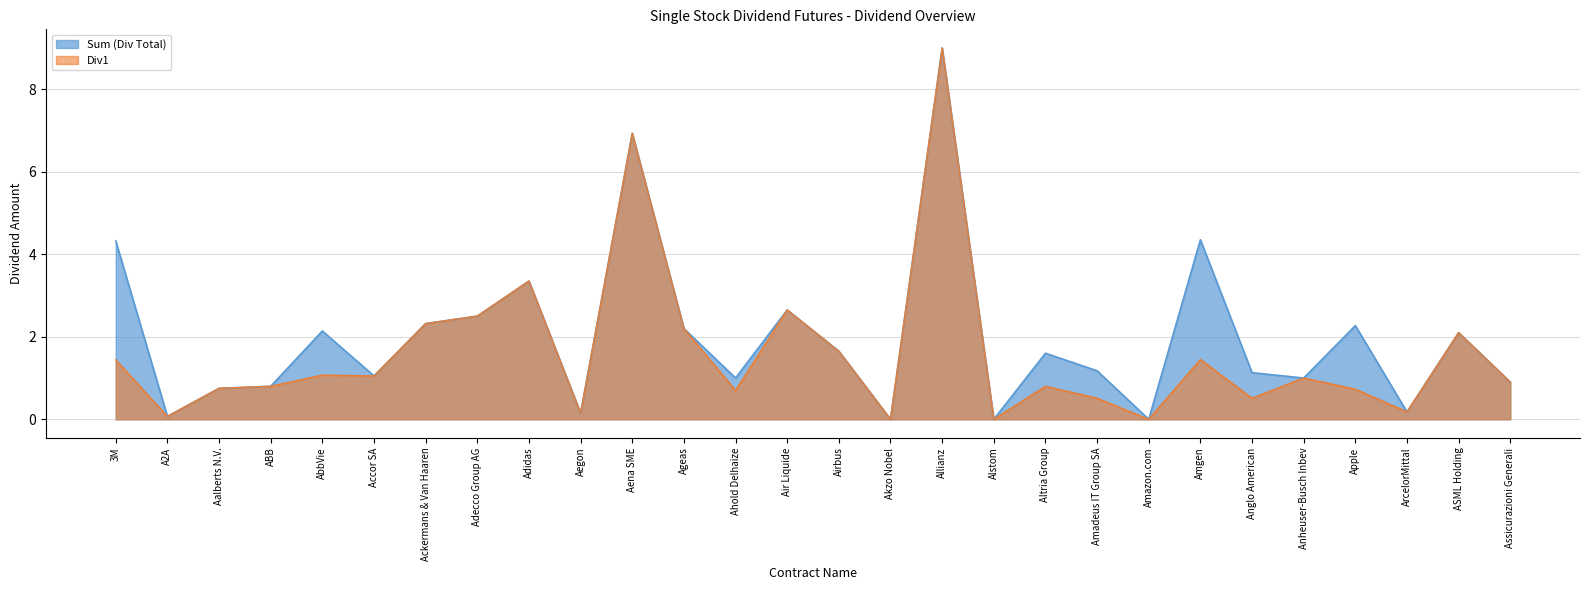

True or false: Sum (Div Total) has a value of 3.2 at Apple.

False